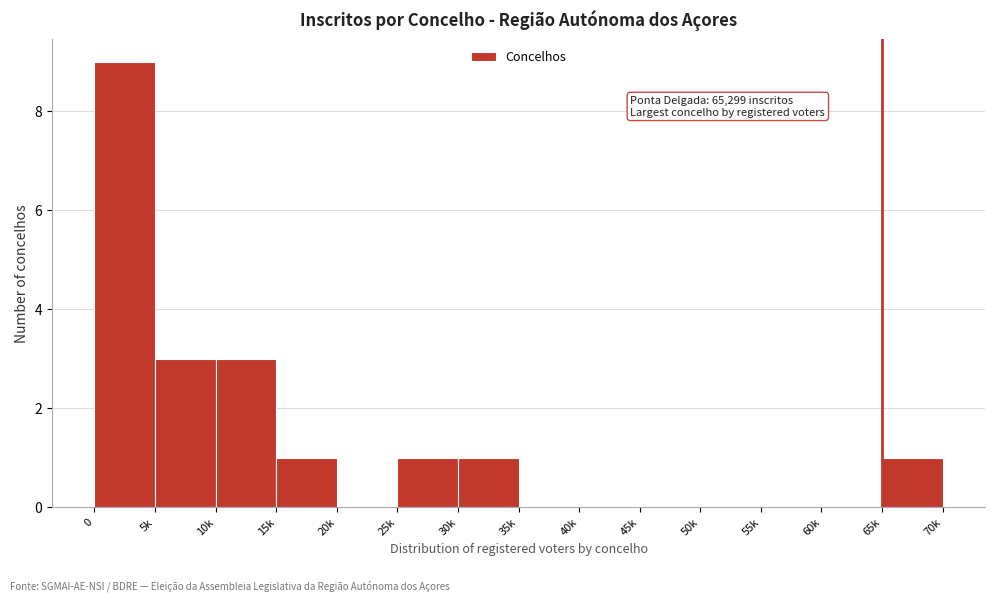

Reading right to left, extract all data points from this chart.

65k=1	60k=0	55k=0	50k=0	45k=0	40k=0	35k=0	30k=1	25k=1	20k=0	15k=1	10k=3	5k=3	0=9